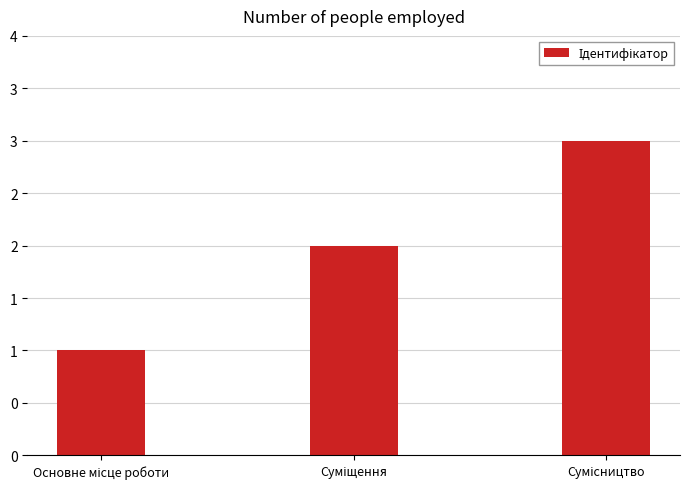

Count the number of categories in the chart.

3